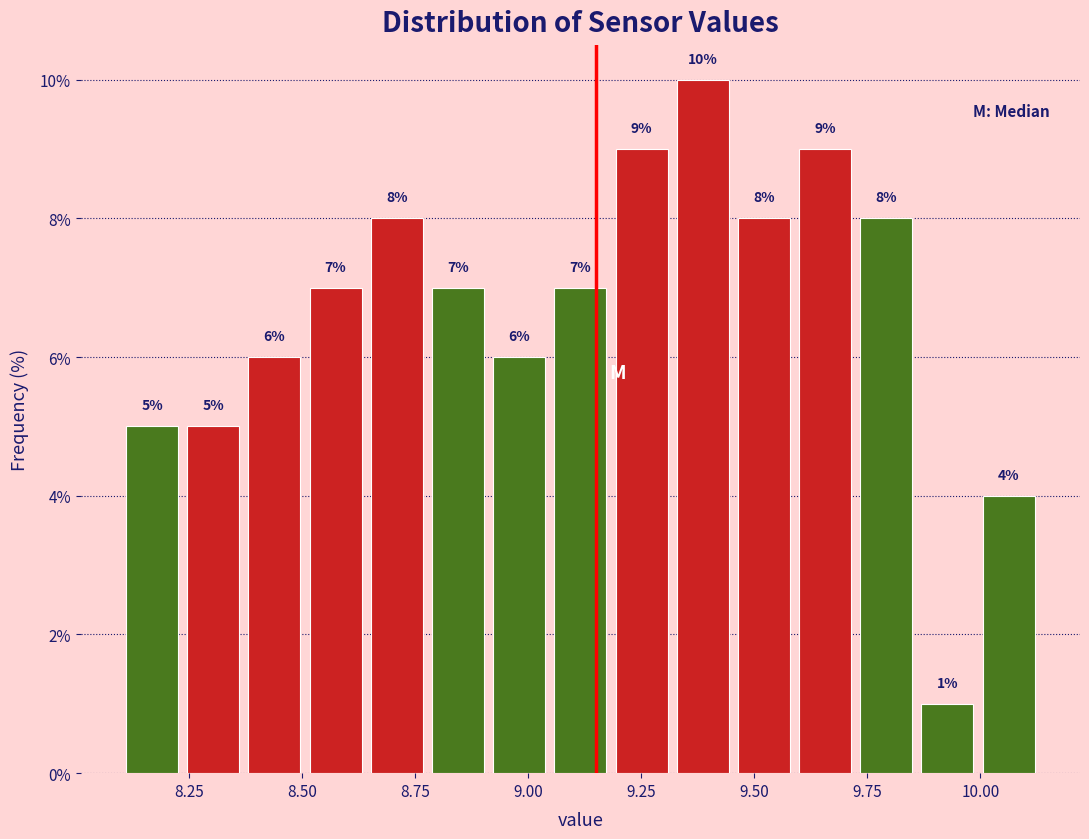

Read against the x-axis, roughly where is the centre of the tallest bar?

9.40